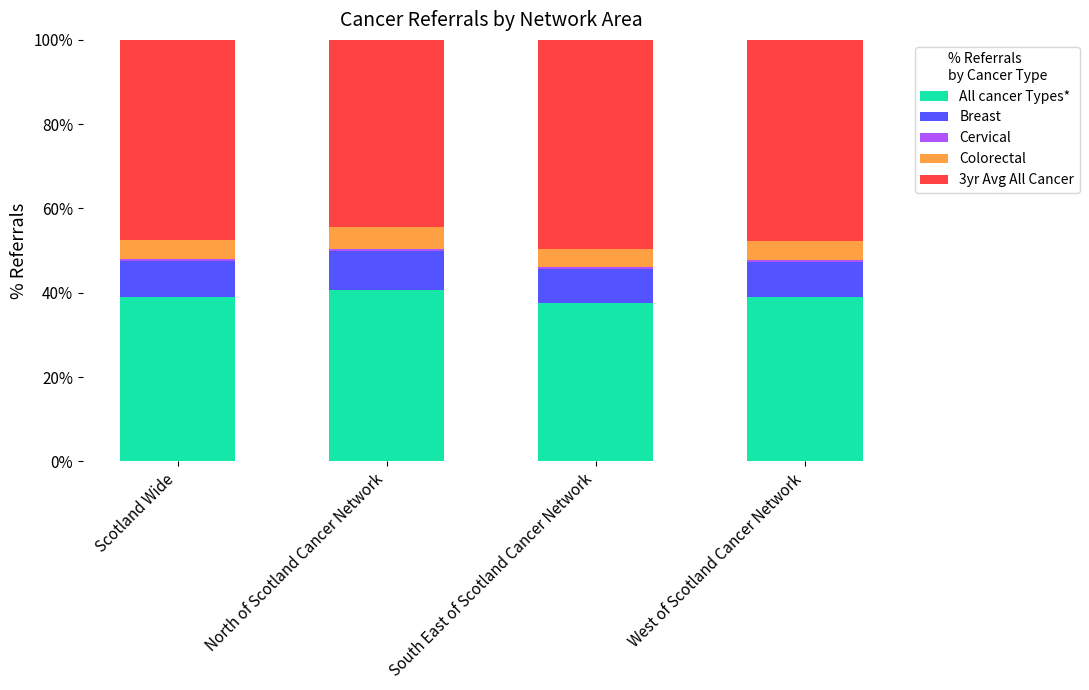

What is the highest value of the All cancer Types* series?

40.7